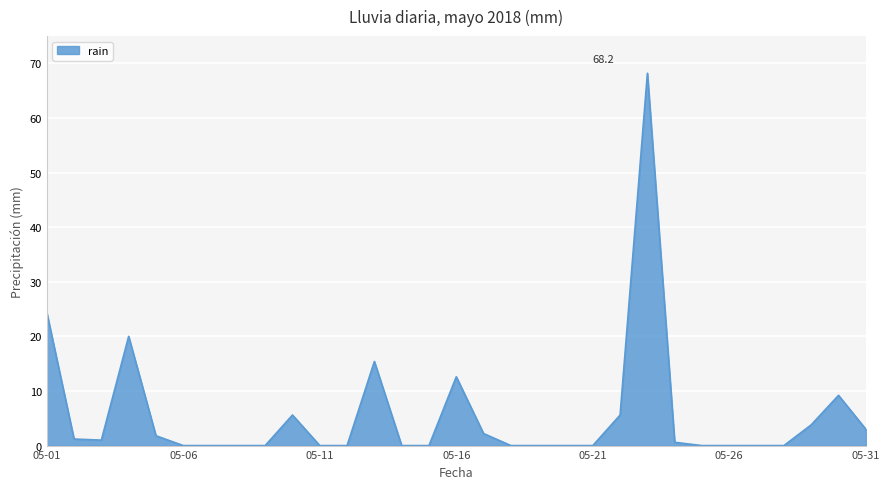

What is the maximum value shown in the chart?

68.2